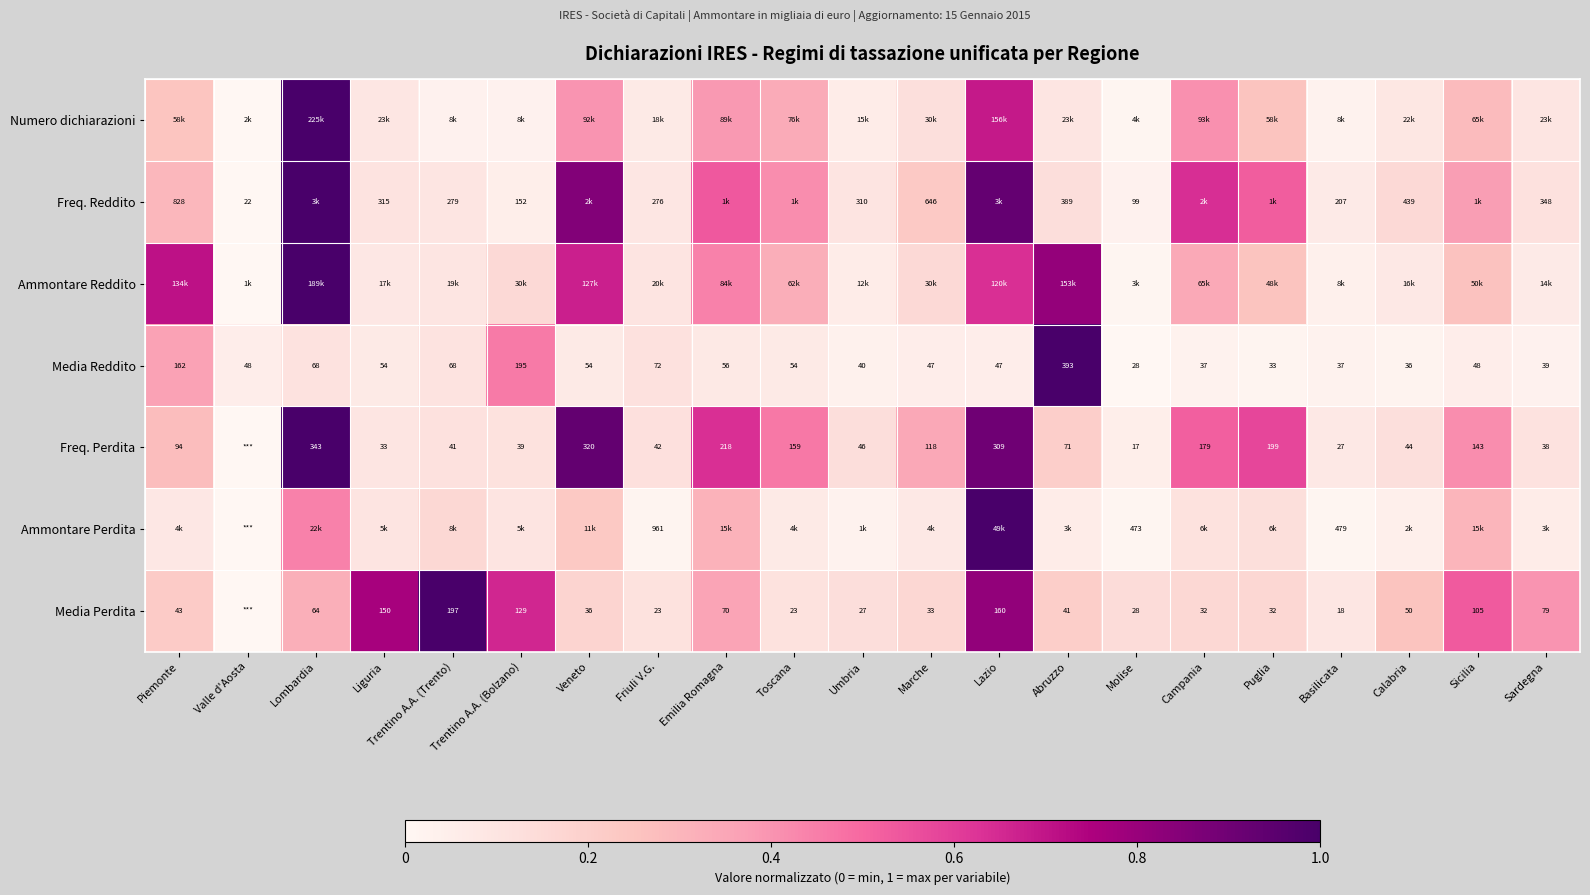

Where does the Media Reddito series first go above 48?

Piemonte